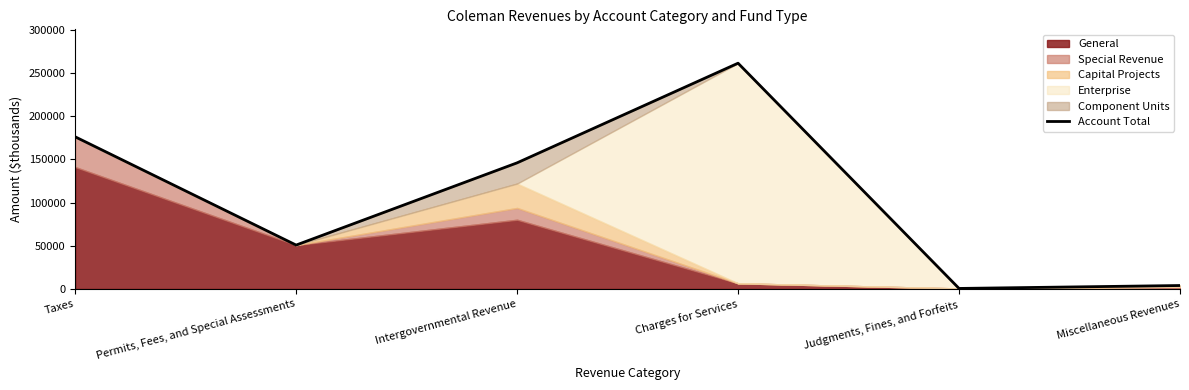

At which category does the data reach its first local peak?

Charges for Services